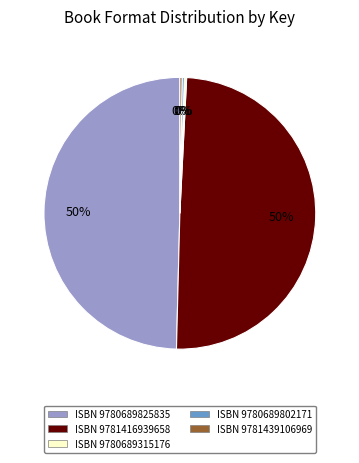

Is there a majority slice in this chart?

No